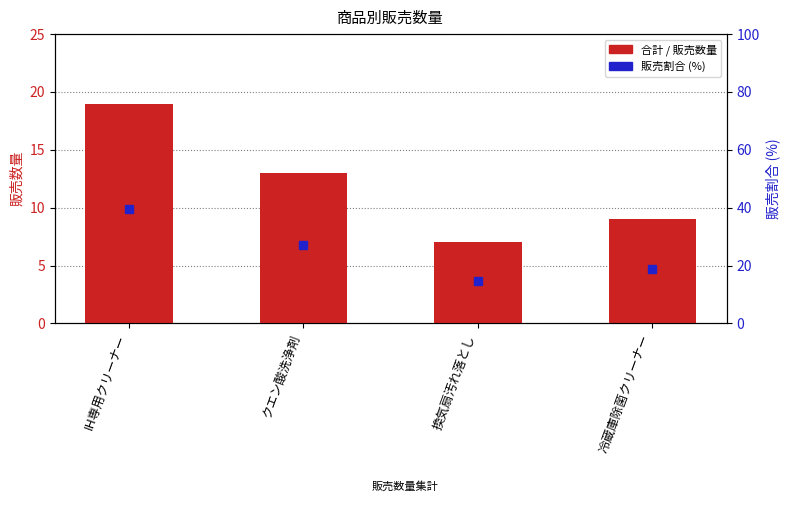

Reading left to right, list all the values displayed in this chart.

合計 / 販売数量: IH専用クリーナー=19.0	クエン酸洗浄剤=13.0	換気扇汚れ落とし=7.0	冷蔵庫除菌クリーナー=9.0
販売割合 (%): IH専用クリーナー=39.6	クエン酸洗浄剤=27.1	換気扇汚れ落とし=14.6	冷蔵庫除菌クリーナー=18.8